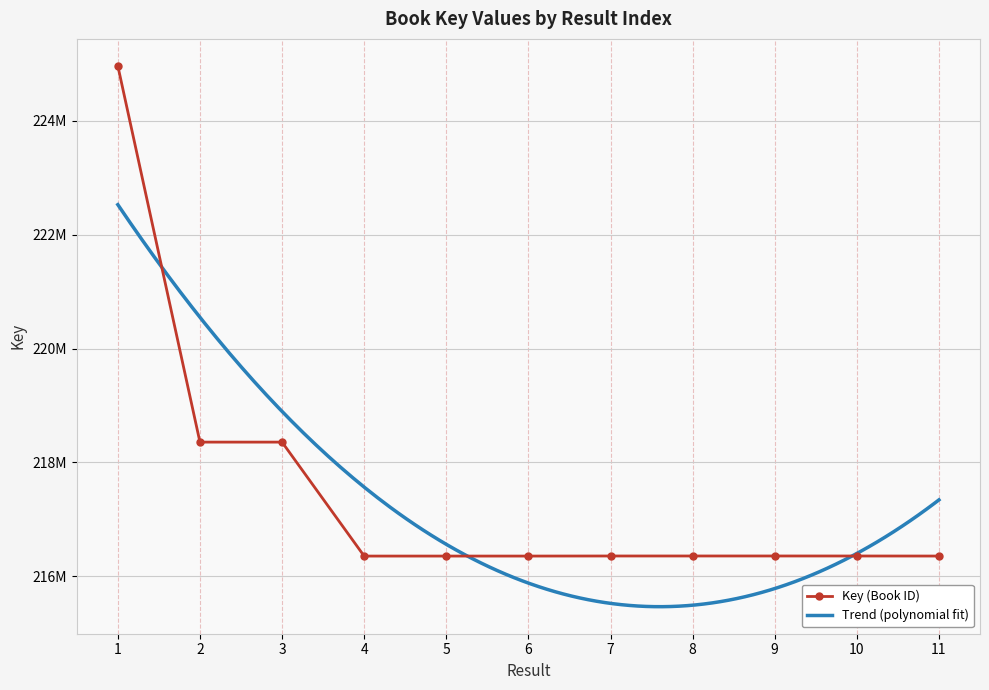

What is the difference between the values at 4 and 7?

1259